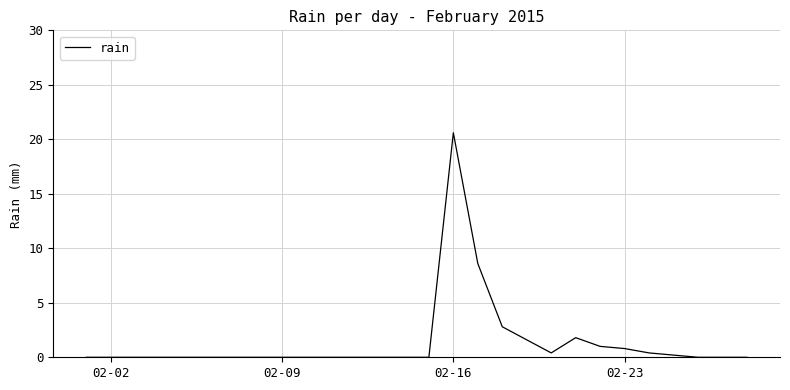

What is the difference between the maximum and minimum values?

20.6